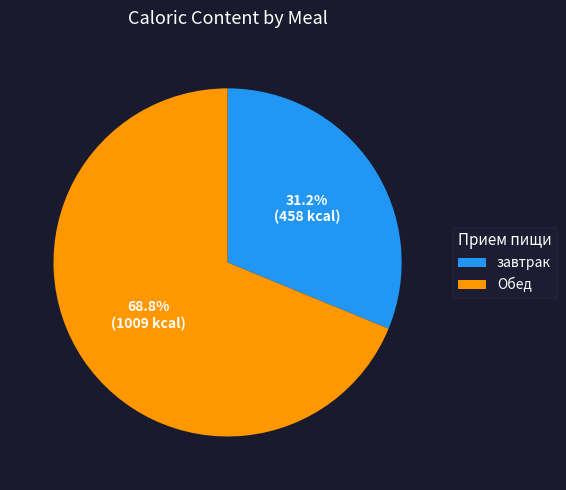

Rank the categories by value from lowest to highest.

завтрак, Обед